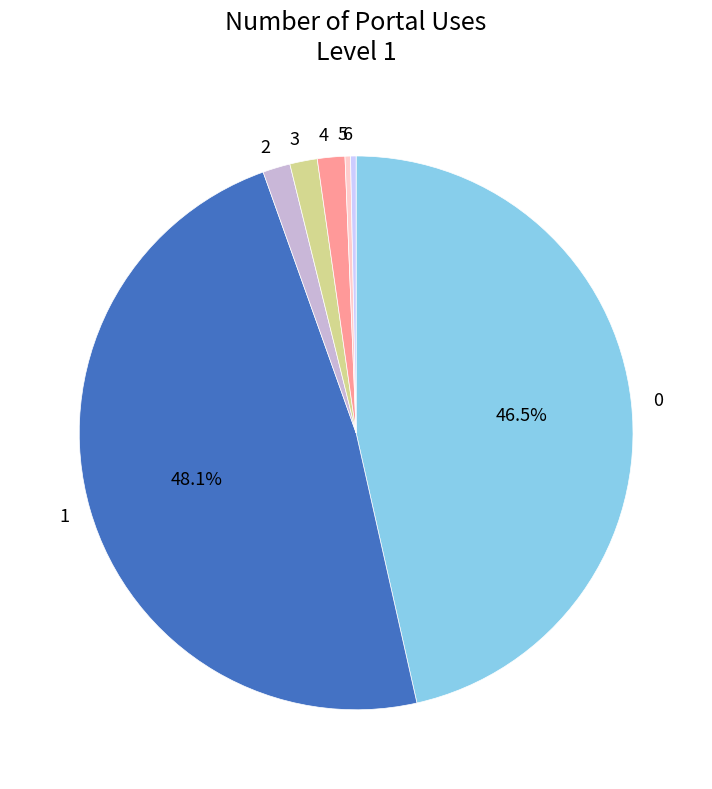

Combined, do 5 and 1 account for over 50%?

No